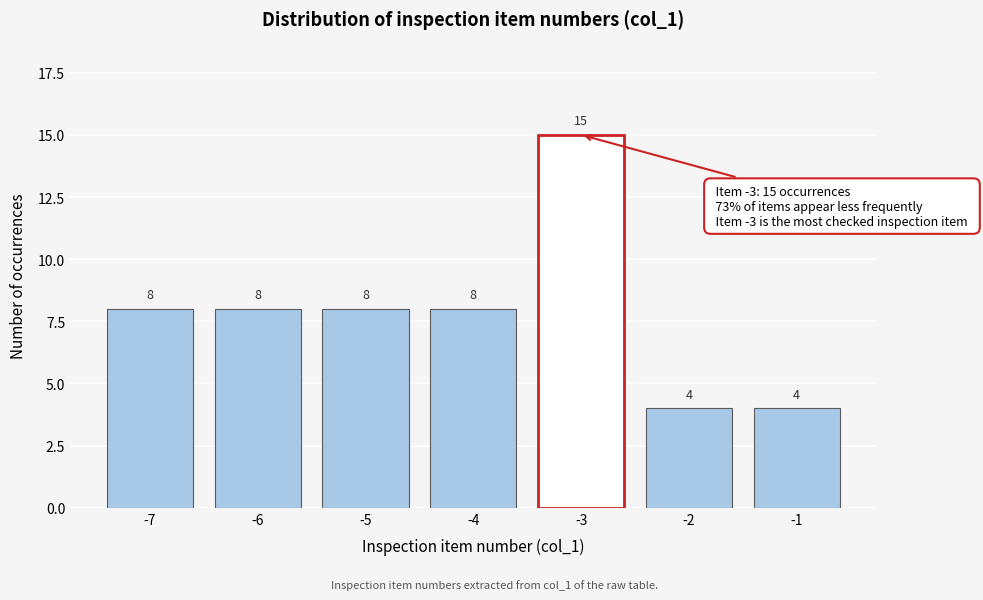

Reading left to right, list all the values displayed in this chart.

8	8	8	8	15	4	4